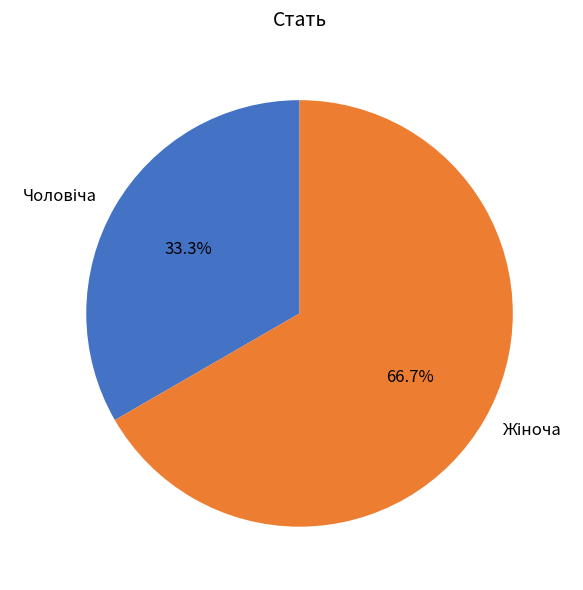

How many segments does this pie chart have?

2